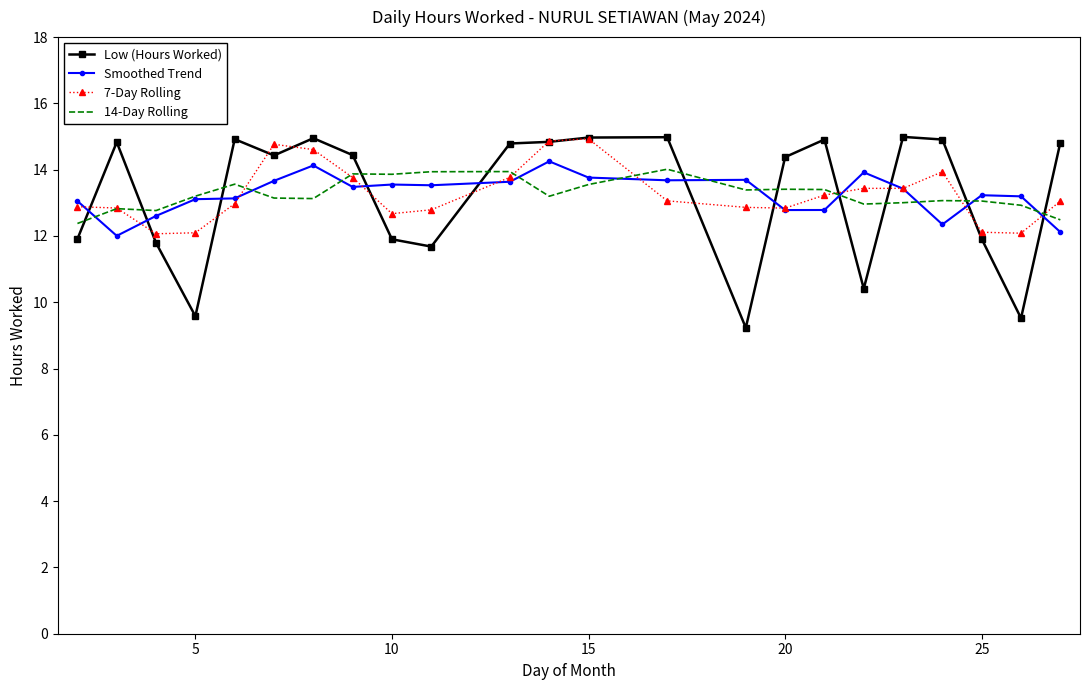

What is the lowest value of the Smoothed Trend series?

12.0